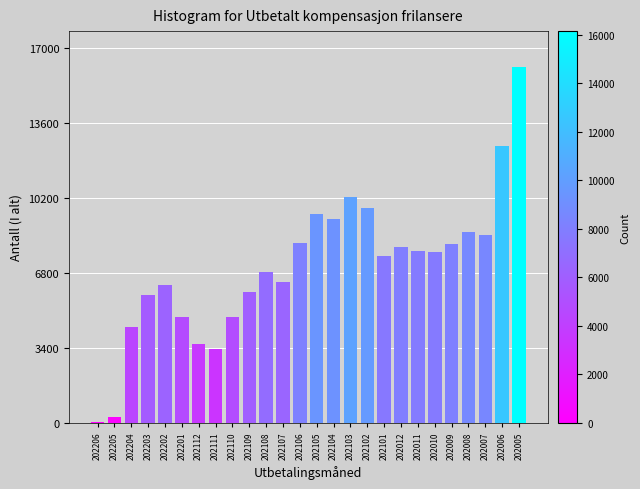

What is the sum of the values at 202112 and 202202?

9846